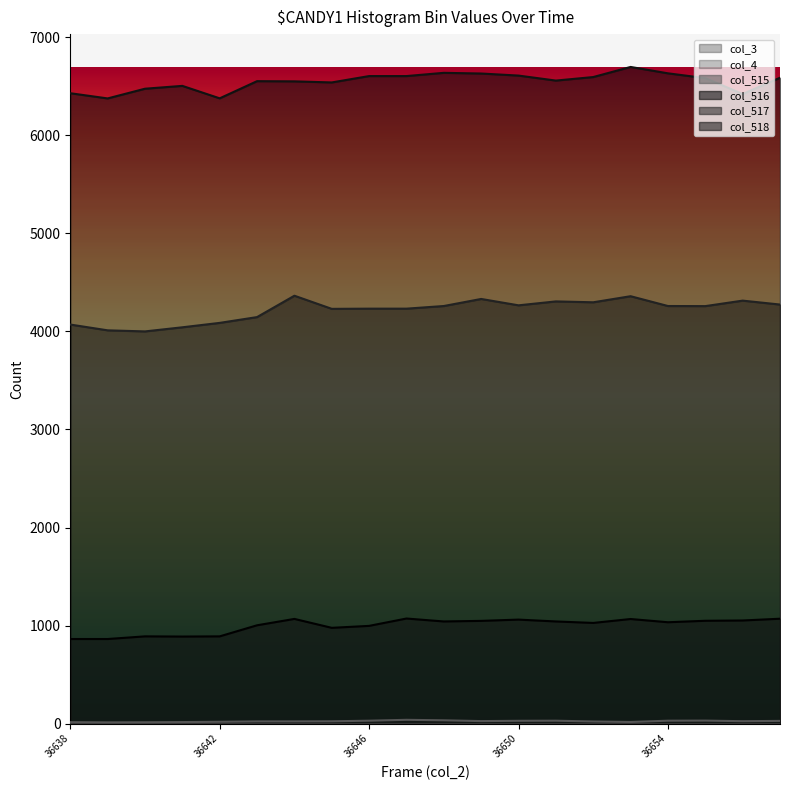

Which category has the lowest value in the col_516 series?

36638